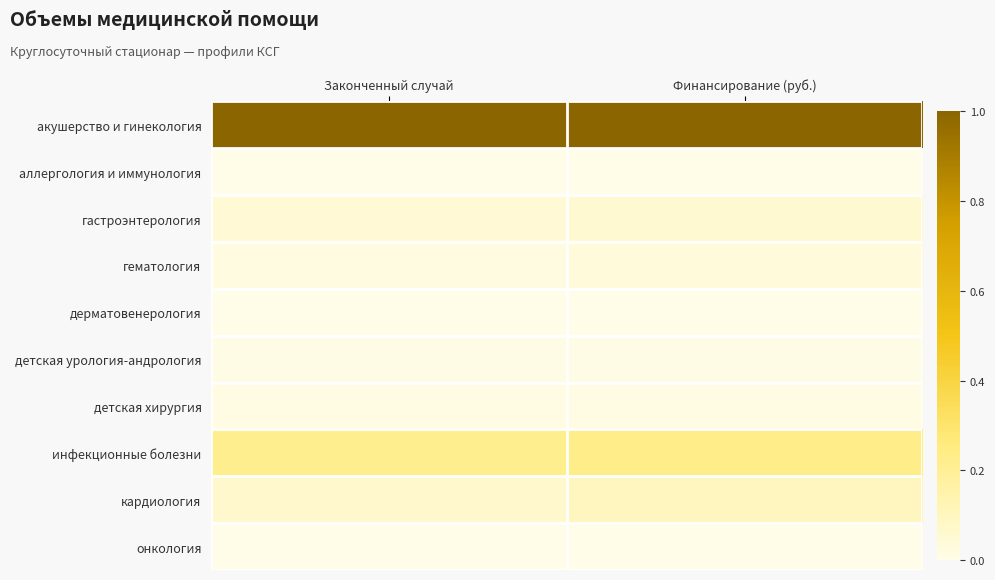

At how many categories does at least one series exceed 0?

2